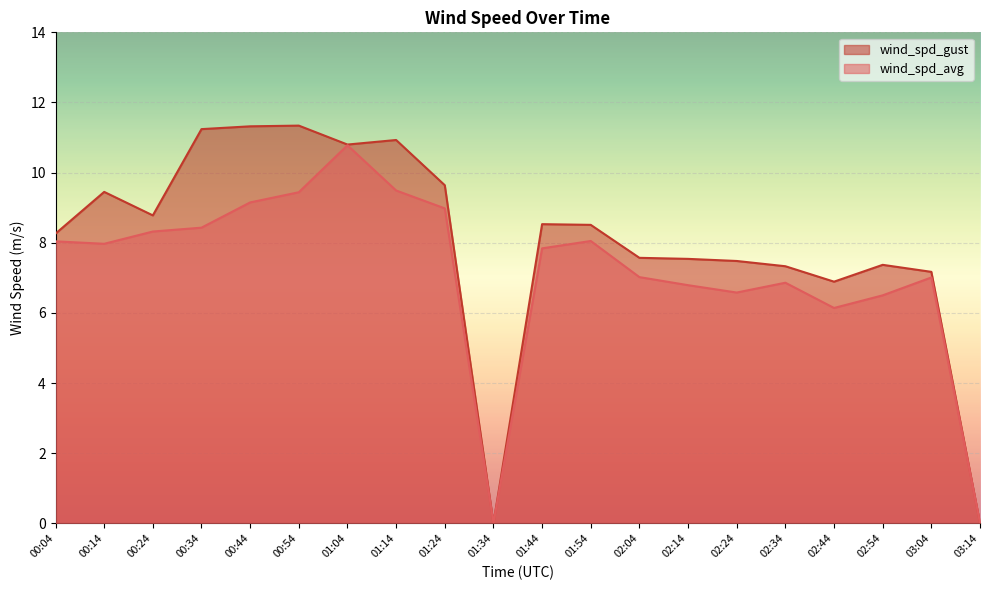

The wind_spd_gust series shows 19.8 at 00:34. True or false?

False